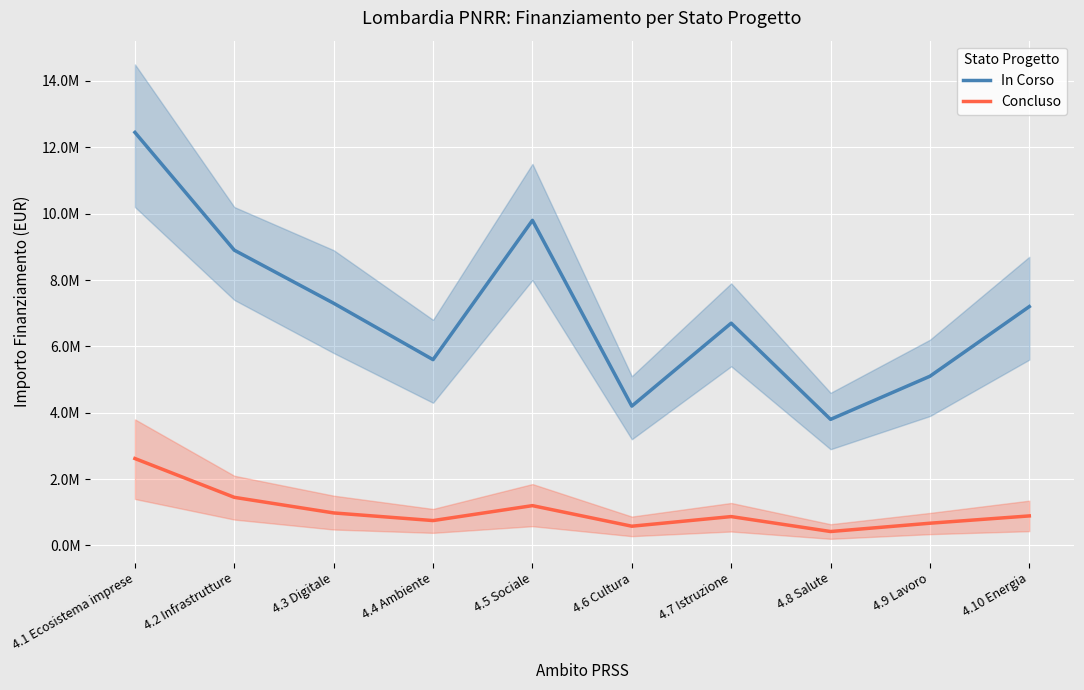

At how many categories does at least one series exceed 9086201?

2